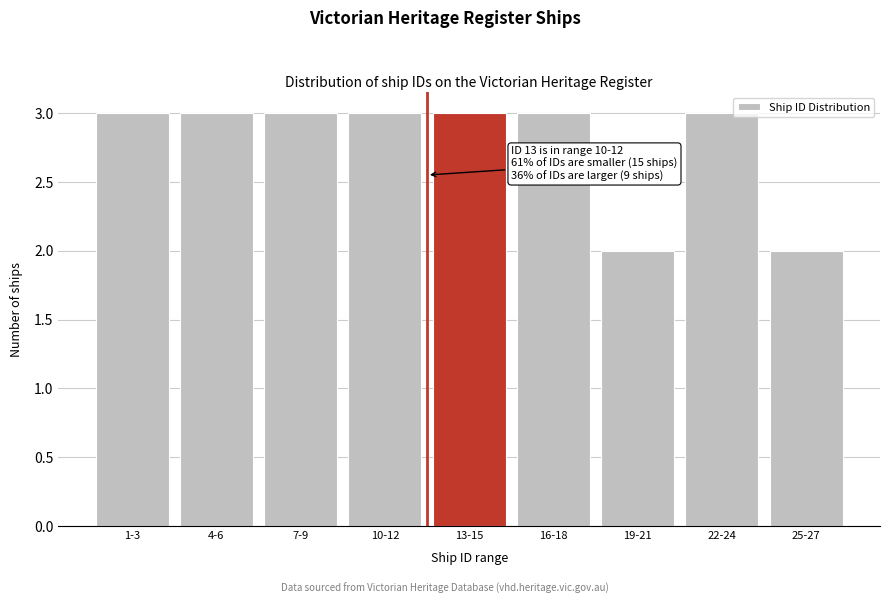

Reading right to left, what are all the values shown in this chart?

2	3	2	3	3	3	3	3	3